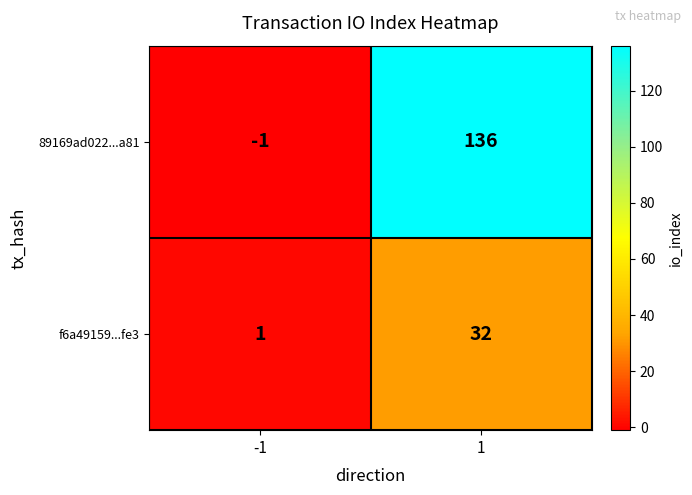

Rank the series by their average value, from lowest to highest.

f6a49159...fe3, 89169ad022...a81